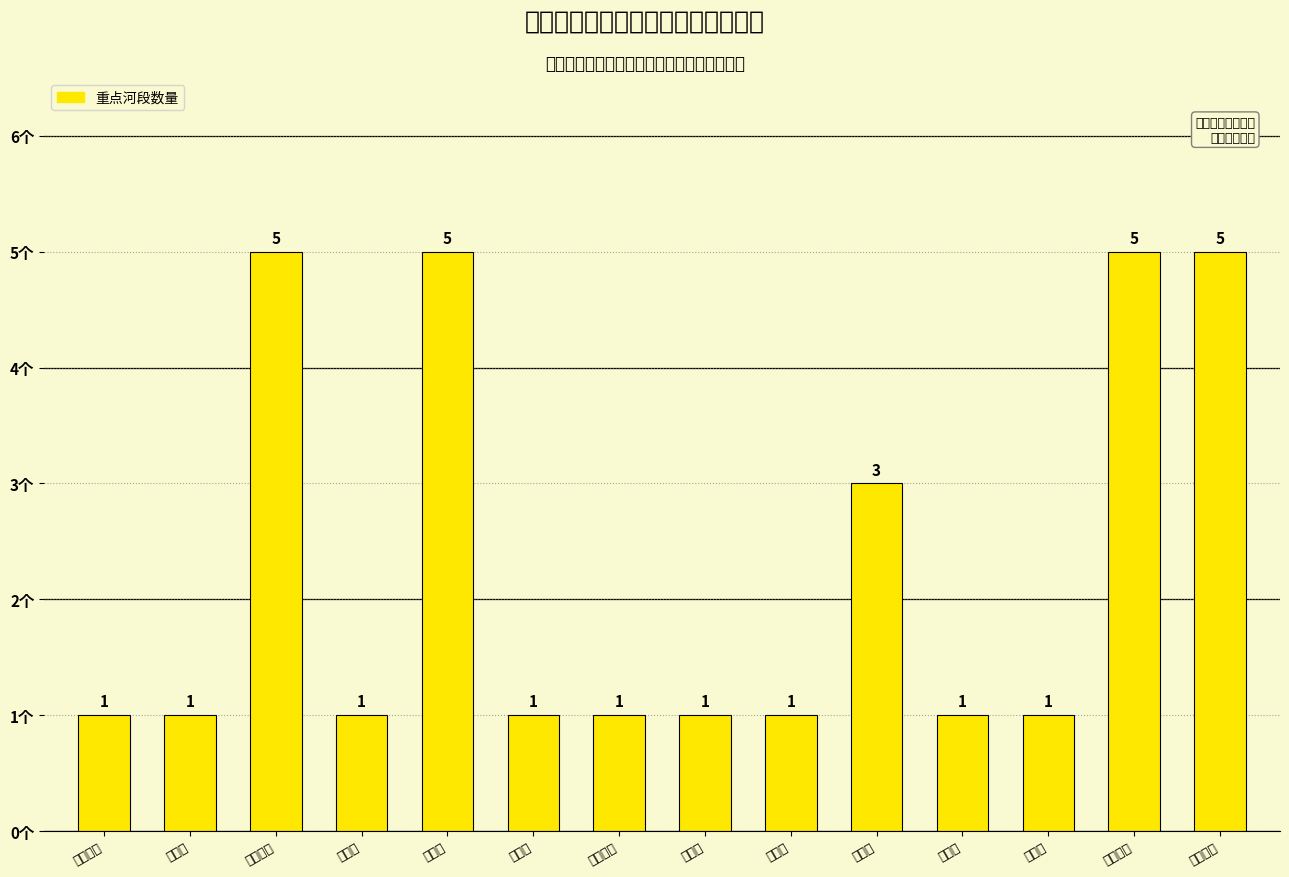

The value at 精河县 is 3. True or false?

True